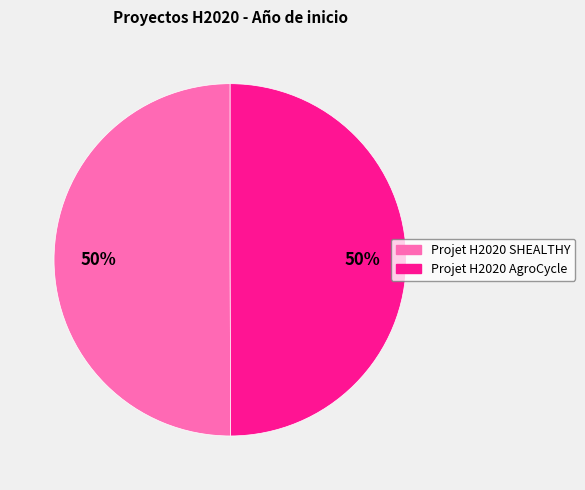

How many segments does this pie chart have?

2